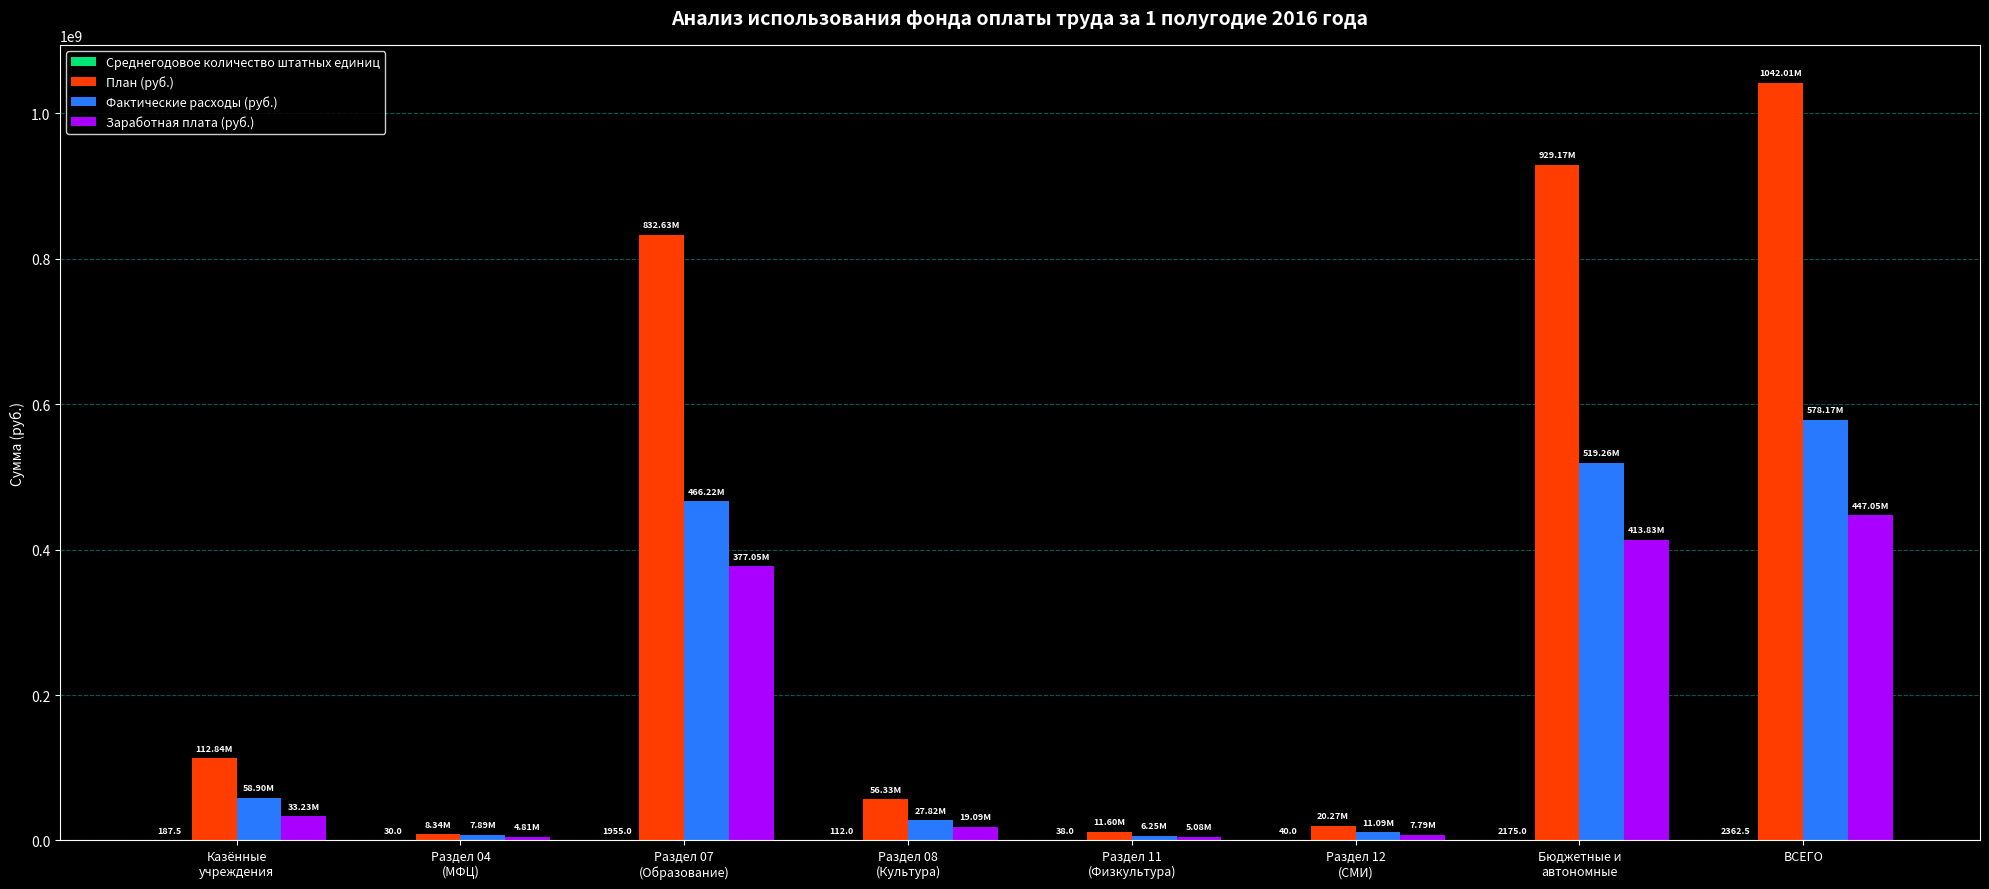

How many data points in Фактические расходы (руб.) are above 58903086?

4